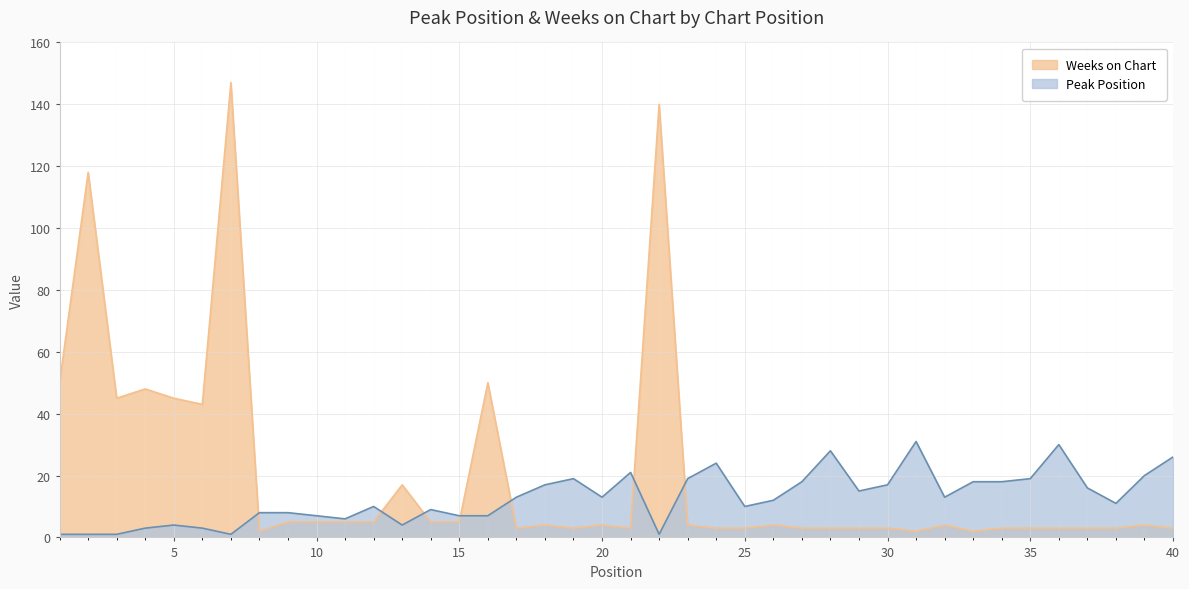

The value of Peak Position at 38 is 7. True or false?

False